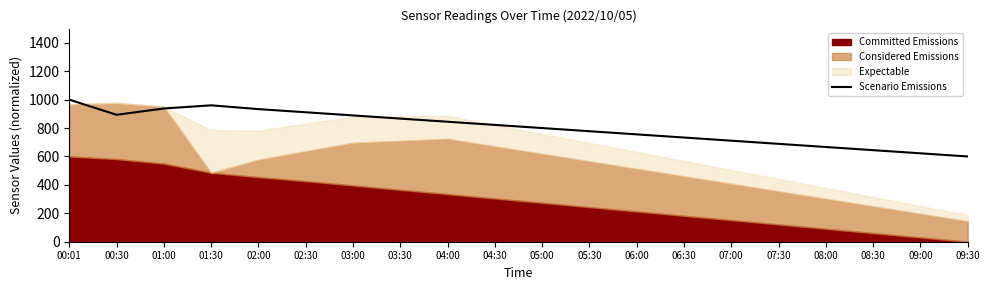

What is the average value?

802.9